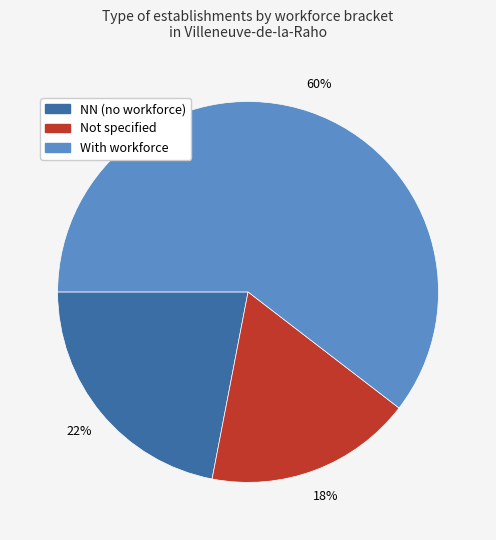

Is there a majority slice in this chart?

Yes